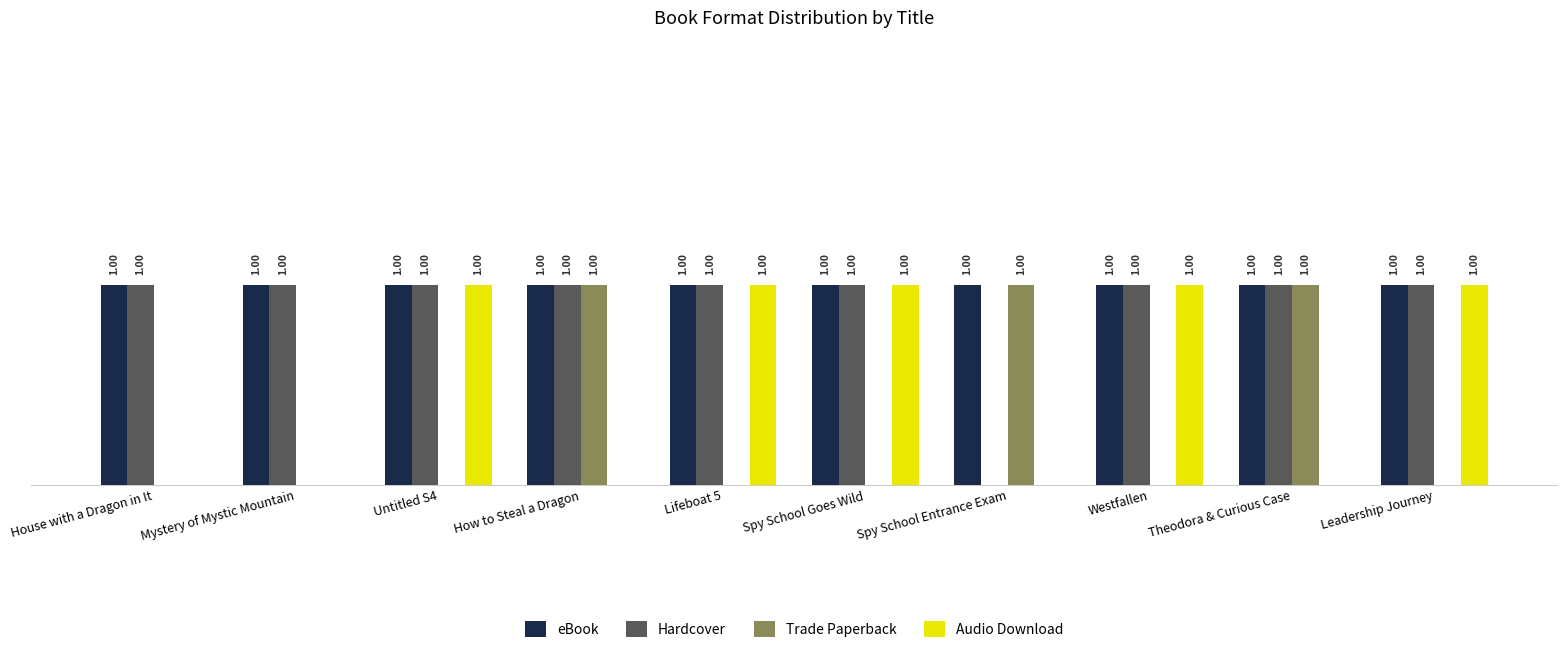

Does the chart contain stacked bars?

No